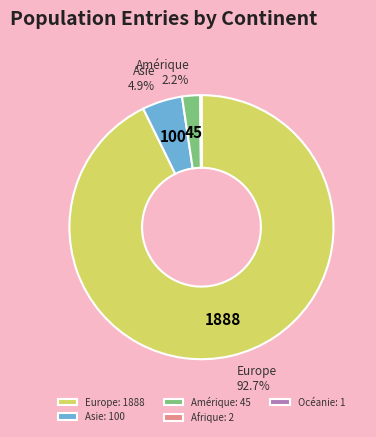

To the nearest percent, what is the average slice percentage?

20%